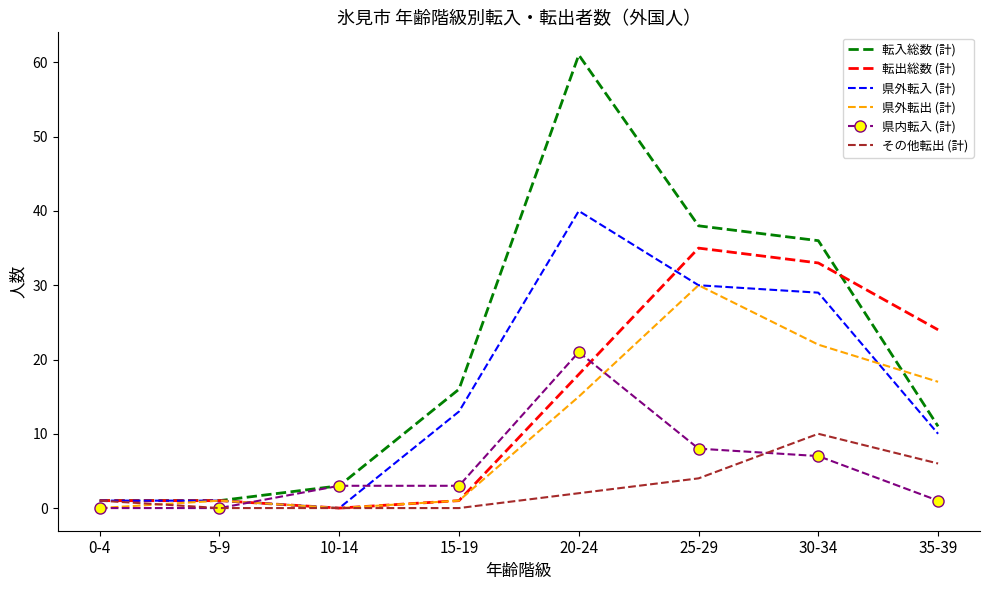

What is the spread (max minus min) of values at 35-39?

23